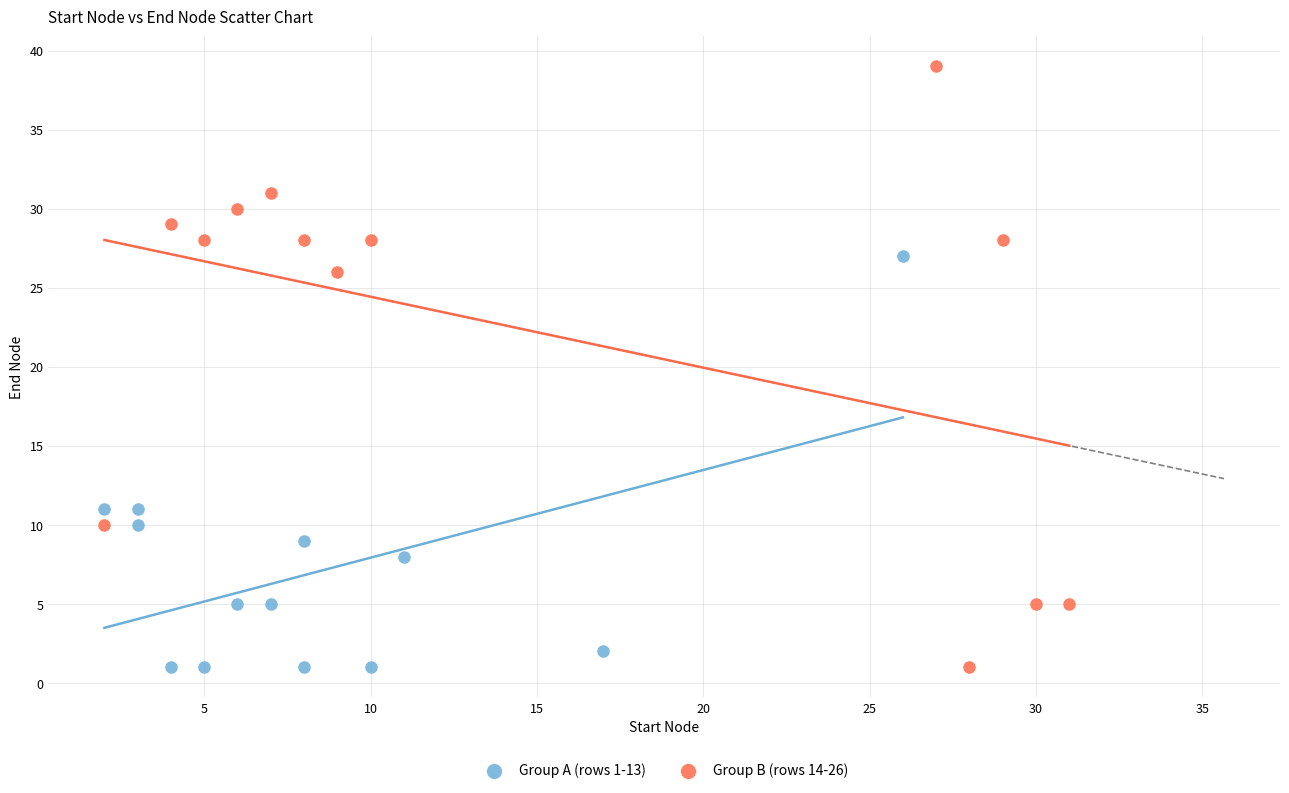

Which series has the widest spread of Y values?

Group B (rows 14-26)